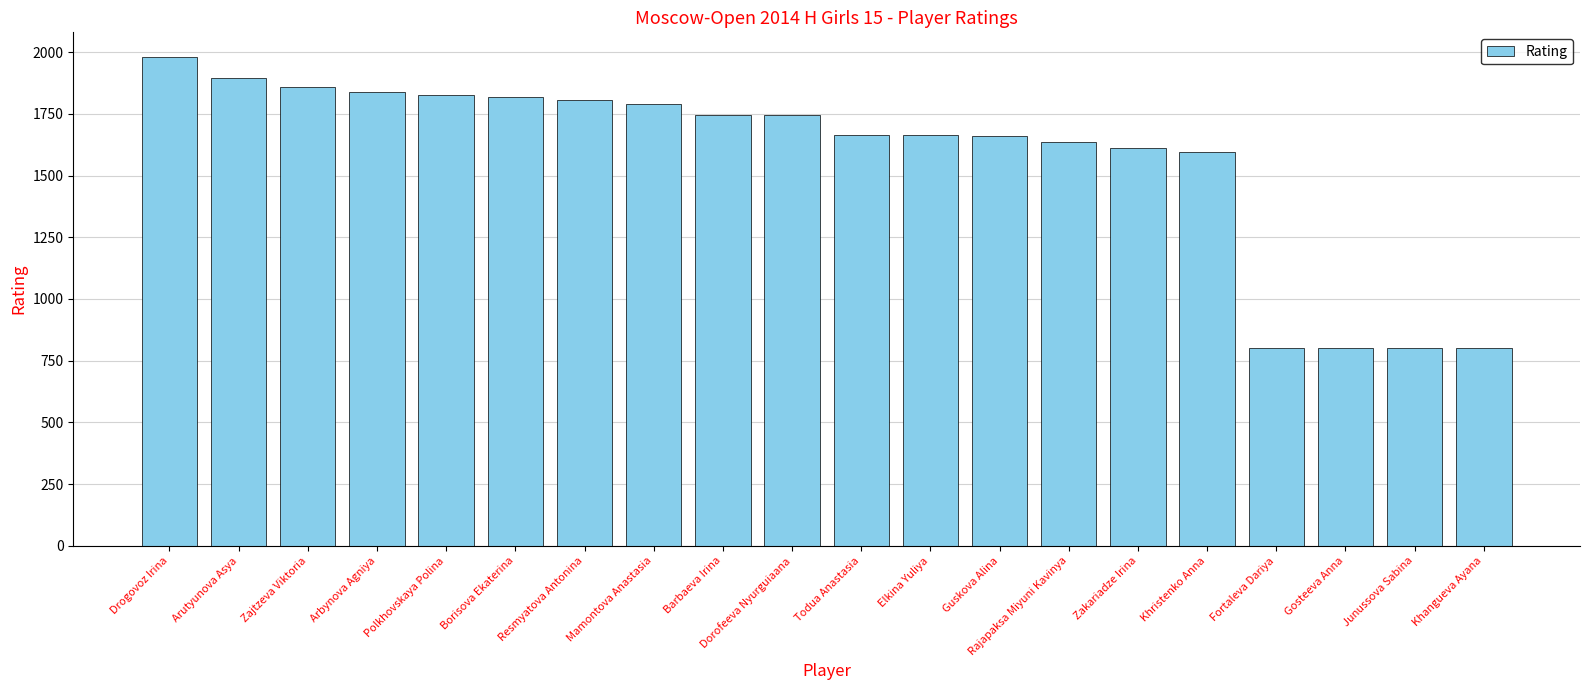

At which category does the chart reach its peak across all series?

Drogovoz Irina